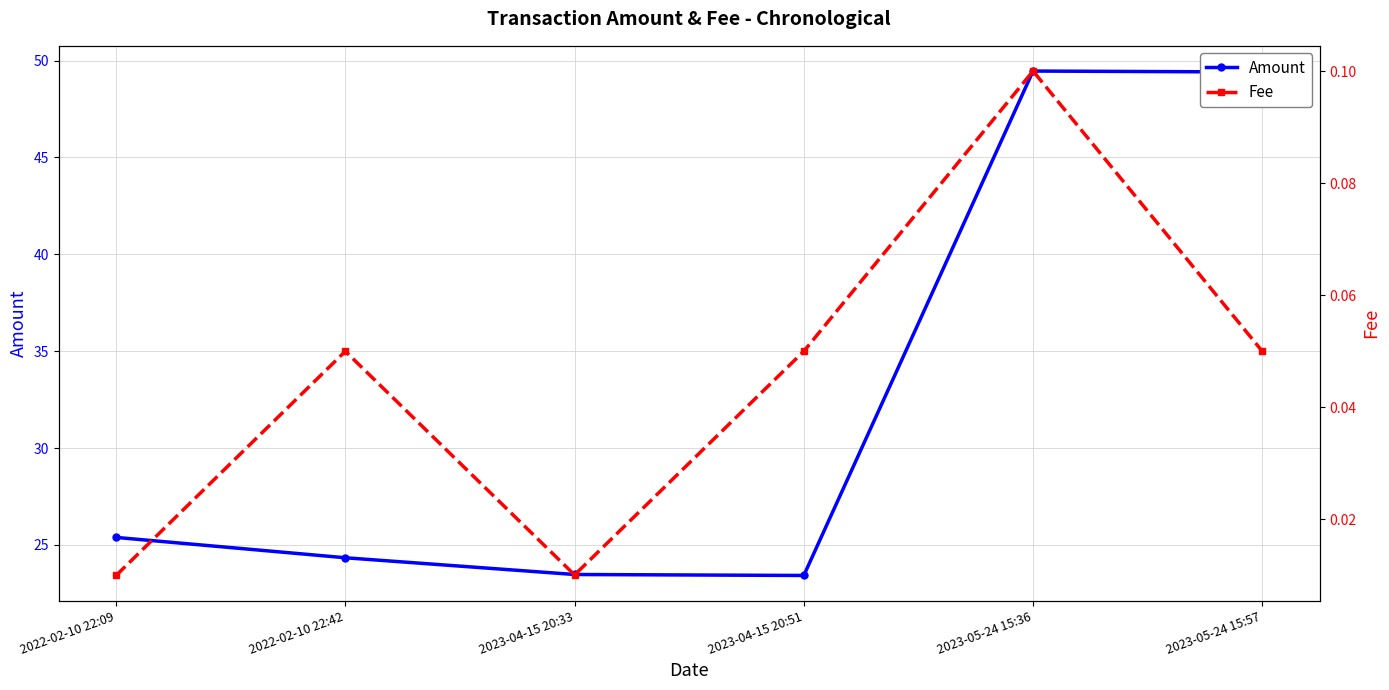

Which category has the lowest value across all series?

2022-02-10 22:09